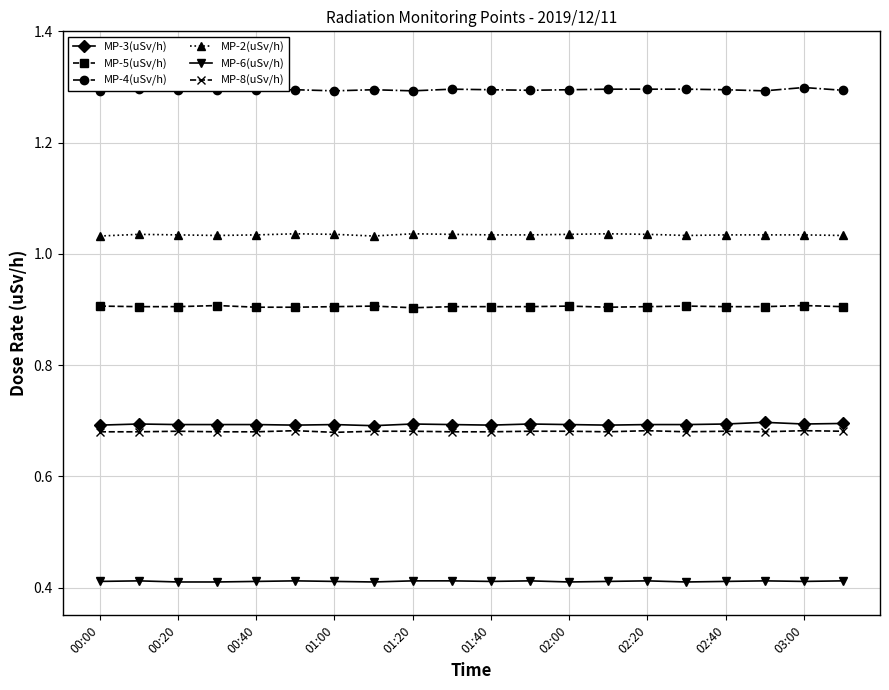

True or false: MP-8(uSv/h) and MP-6(uSv/h) intersect in this chart.

False